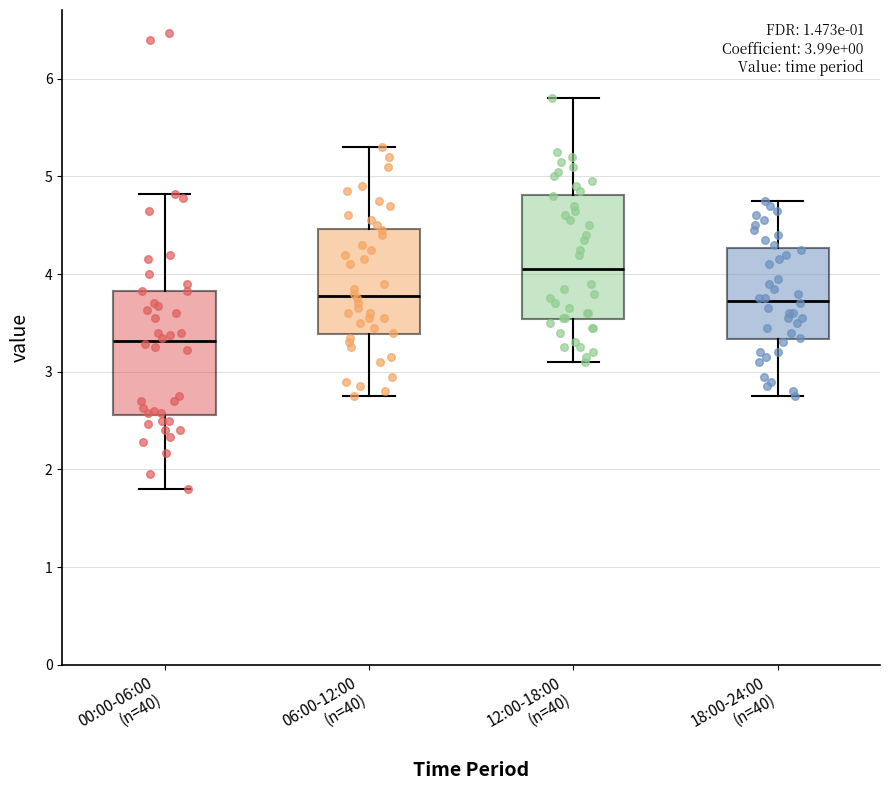

Which box's median line is the lowest?

00:00-06:00 (n=40)